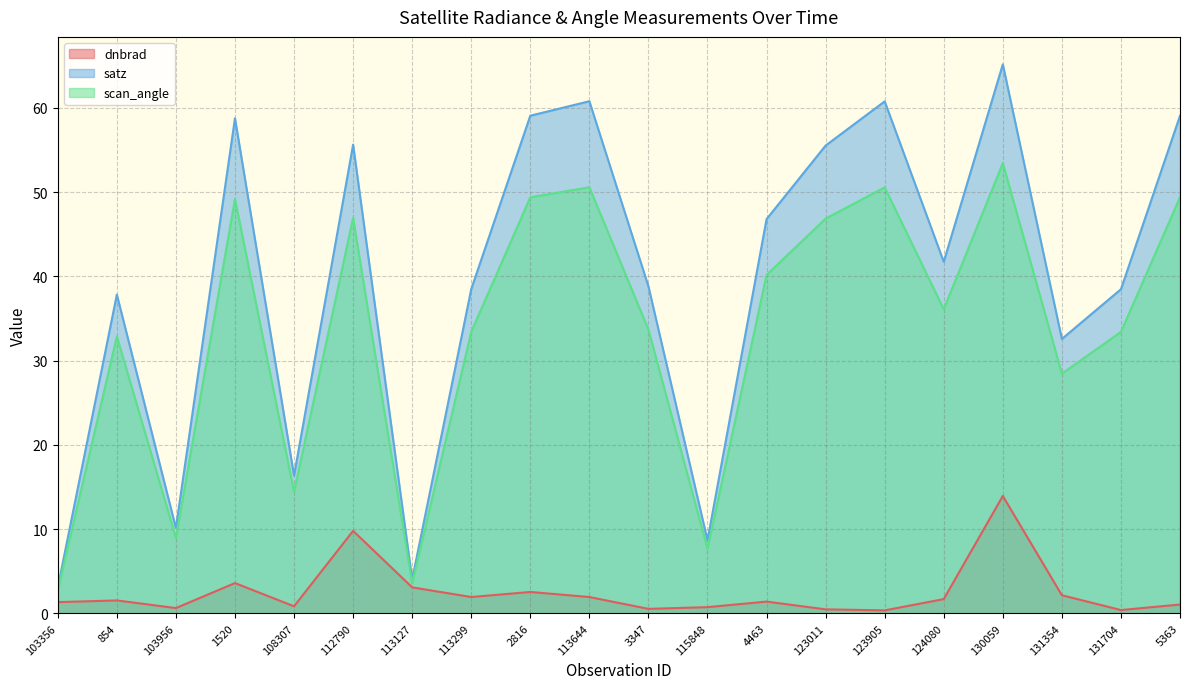

Does the chart display data point markers on the line(s)?

No